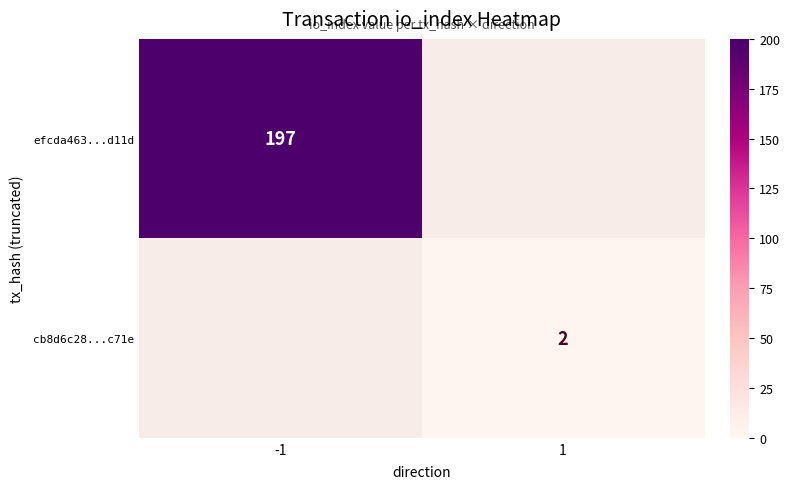

At how many categories does at least one series exceed 63?

1